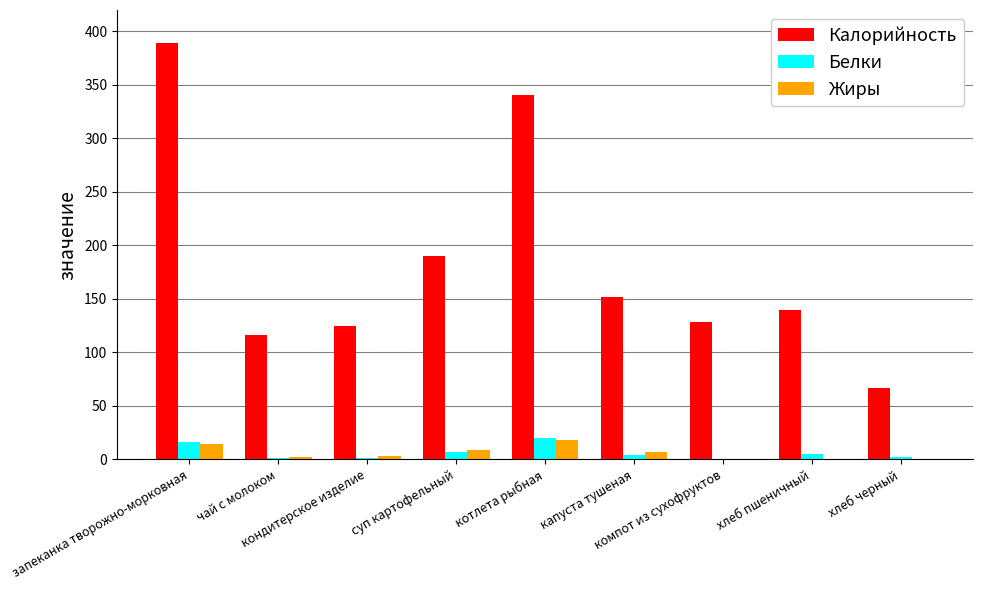

What is the maximum value for Жиры?

18.1